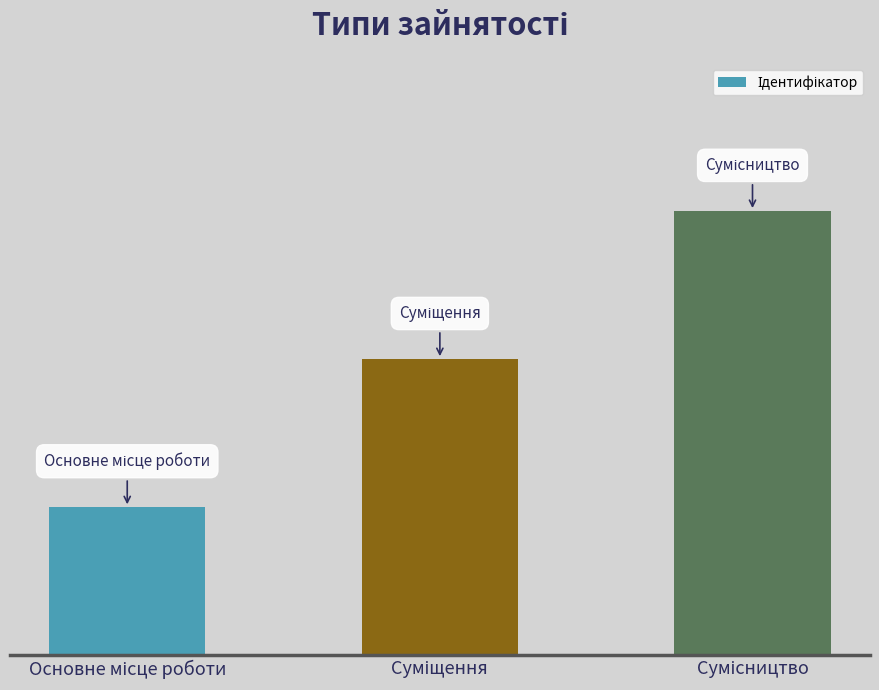

What is the change in value from Суміщення to Сумісництво?

+1